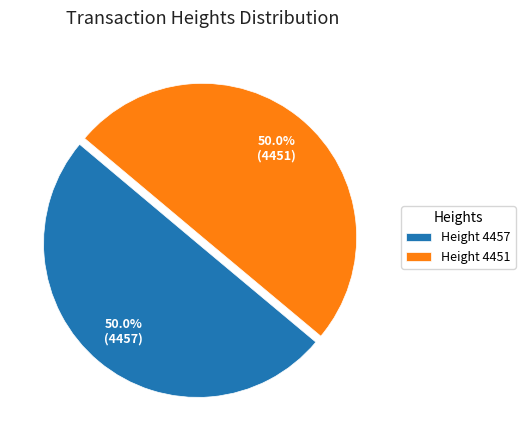

What is the ratio of the value at Height 4451 to the value at Height 4457?

1.0